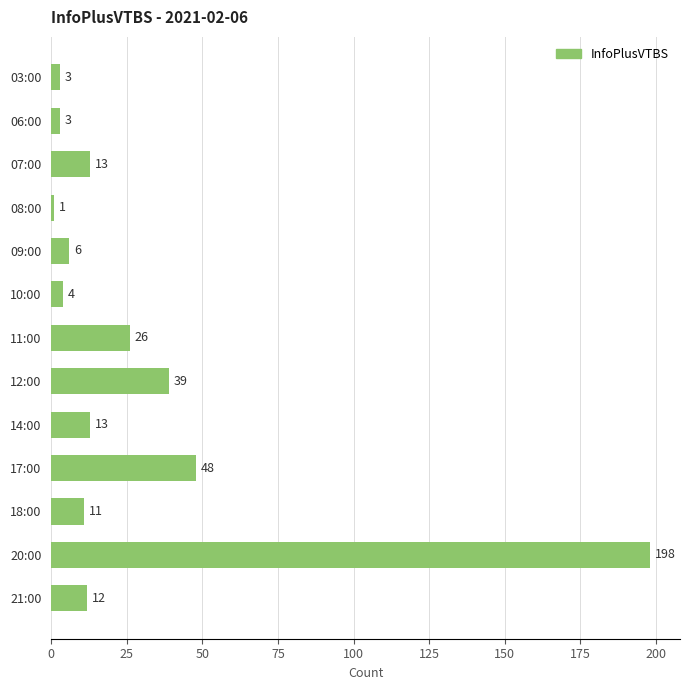

The value at 06:00 is 3. True or false?

True